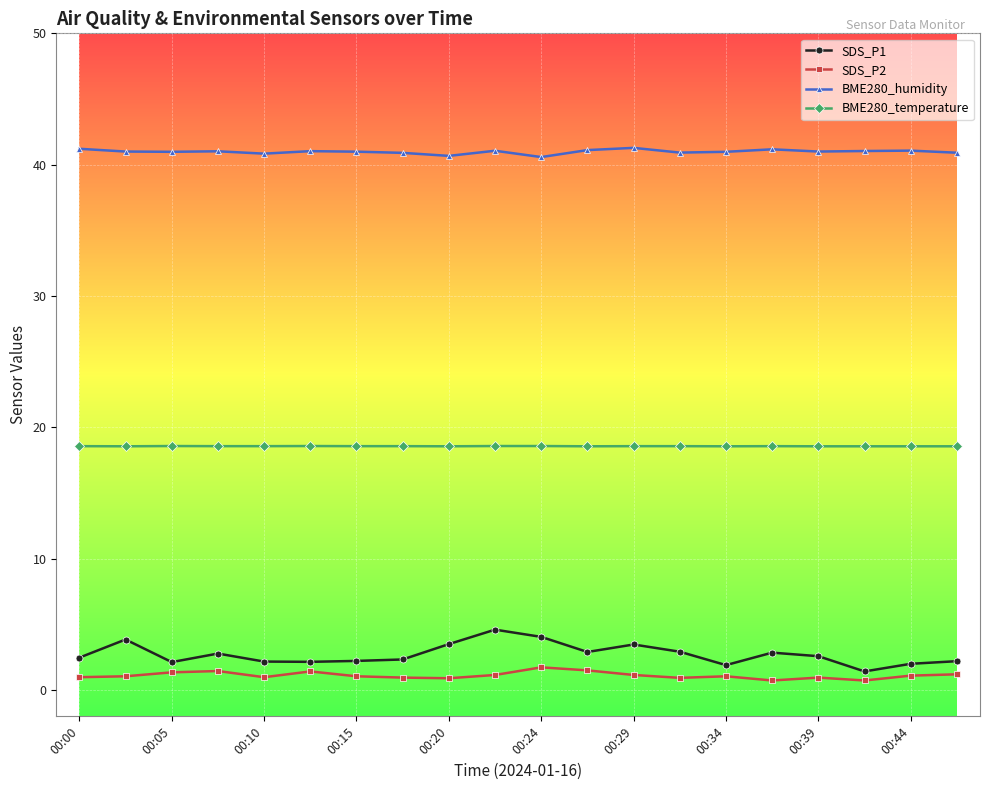

Does the chart have visible grid lines?

Yes